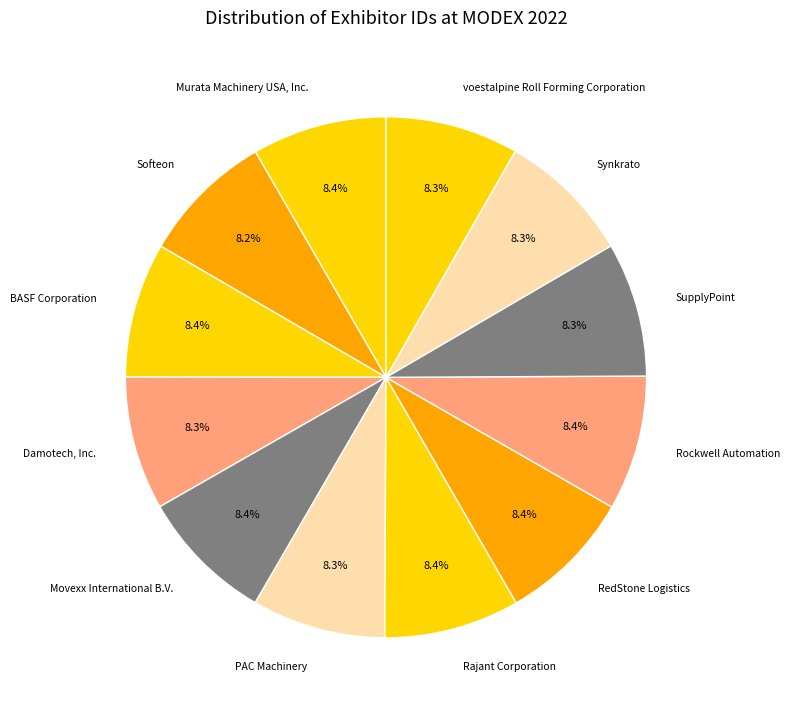

Is there a majority slice in this chart?

No